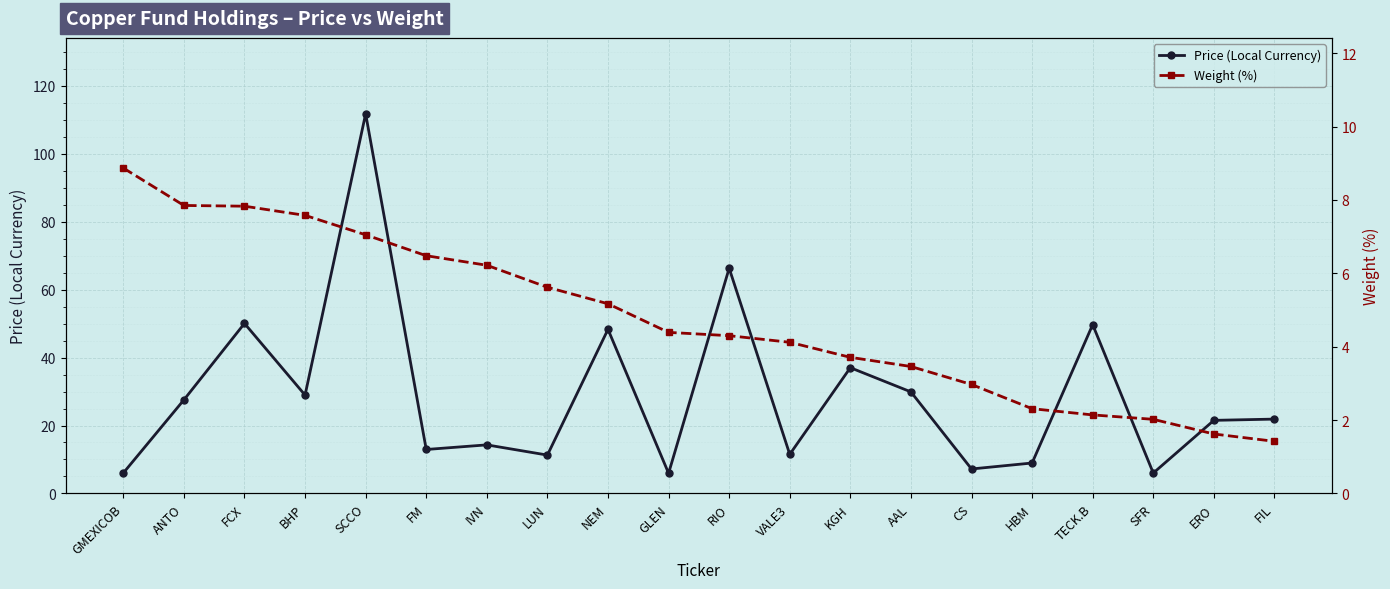

The Weight (%) series shows 10.1 at BHP. True or false?

False